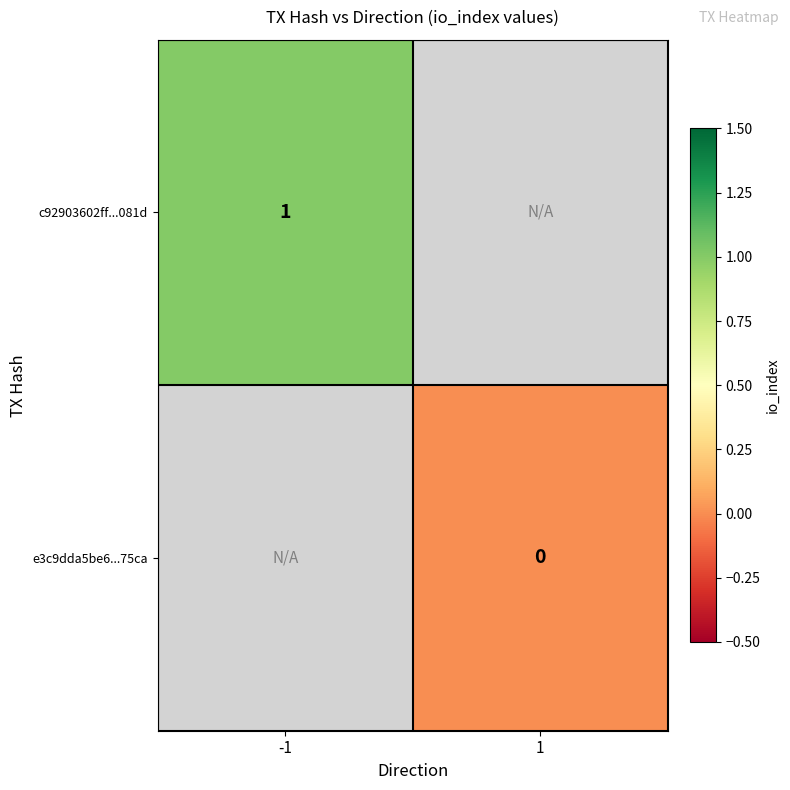

At how many categories does at least one series exceed 0?

1